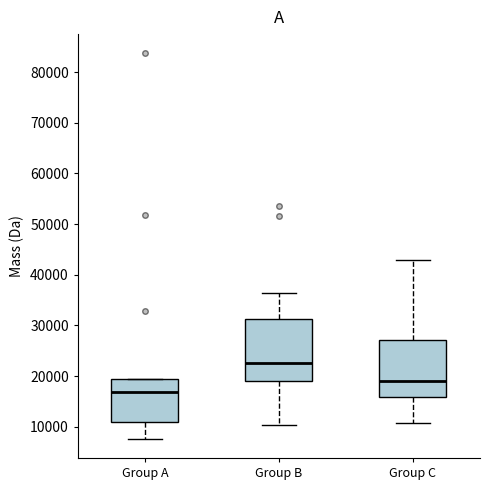

Where is the upper edge of the box for Group A on the y-axis? The values are not printed on the chart, so give them approximately, as read against the axis.

19000